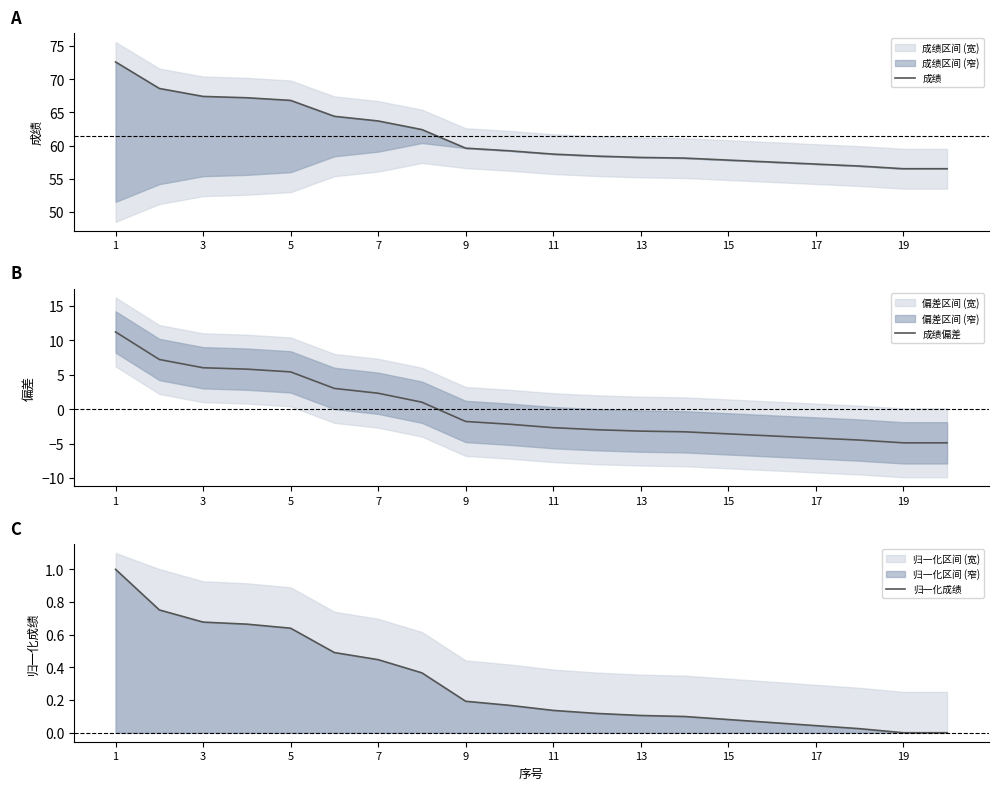

How many values in the 成绩 series are below 59?

10